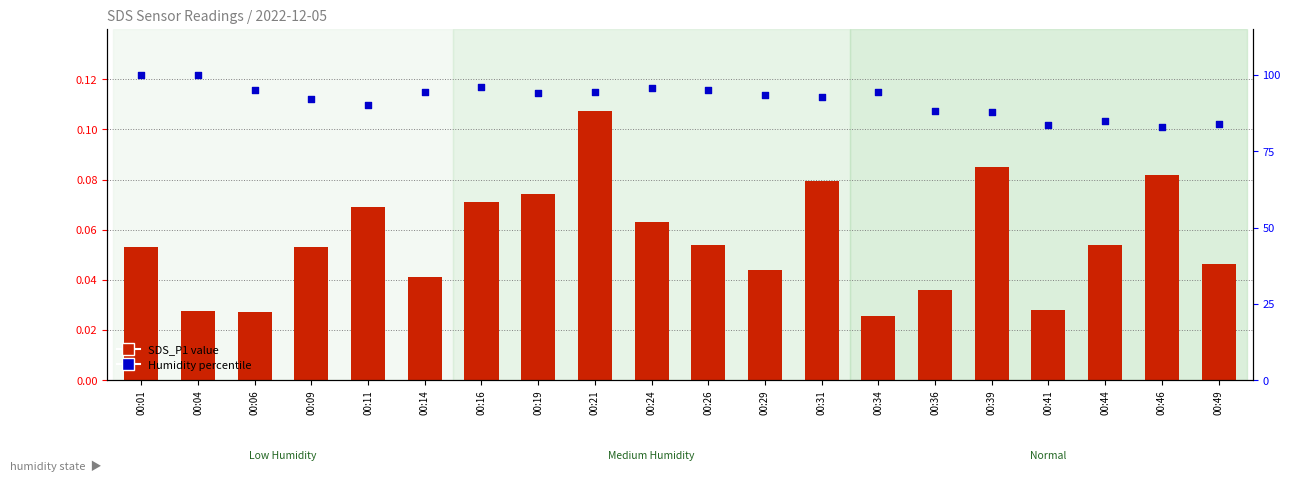

Which series contains the lowest Y value?

SDS_P1 (transformed count)